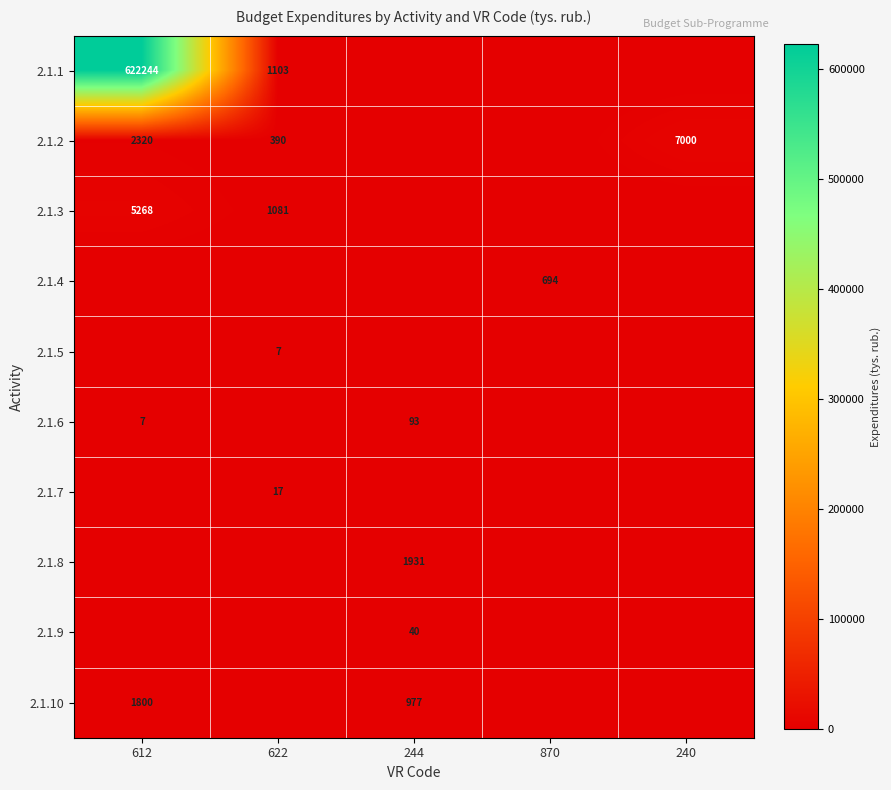

How many series are shown in this chart?

10